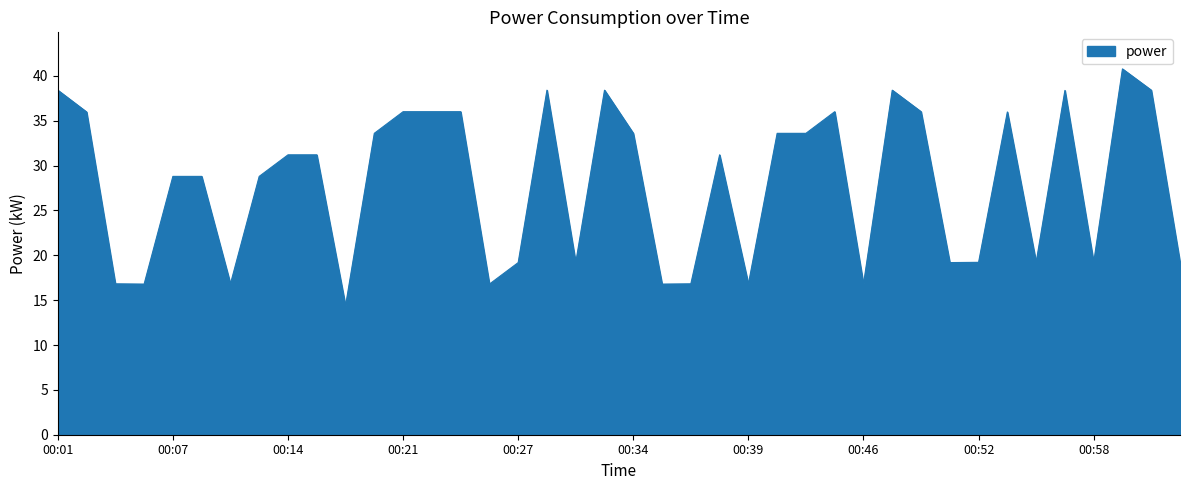

What is the smallest value displayed?

14.4